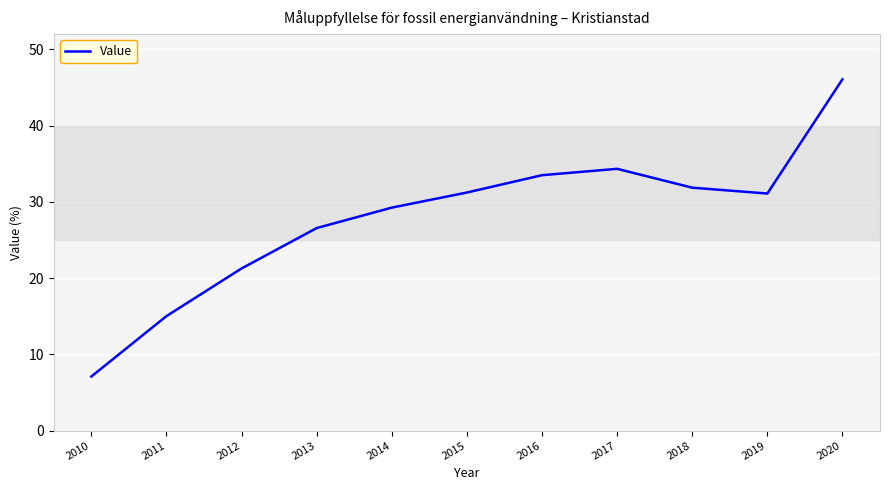

Where is the data nearest to the value 26?

2013